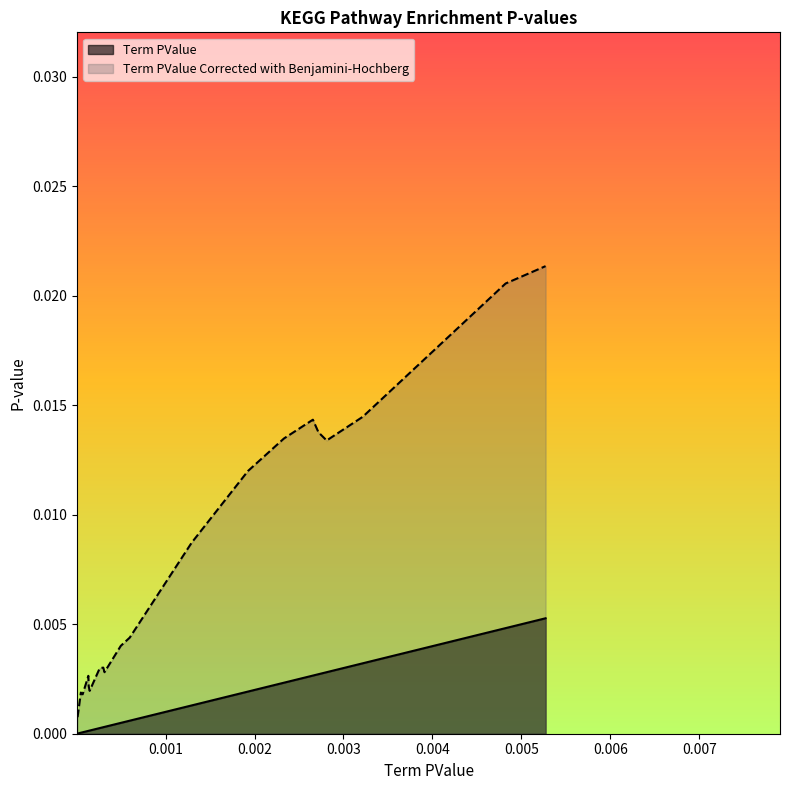

Which series has the largest total across all categories?

Term PValue Corrected with Benjamini-Hochberg